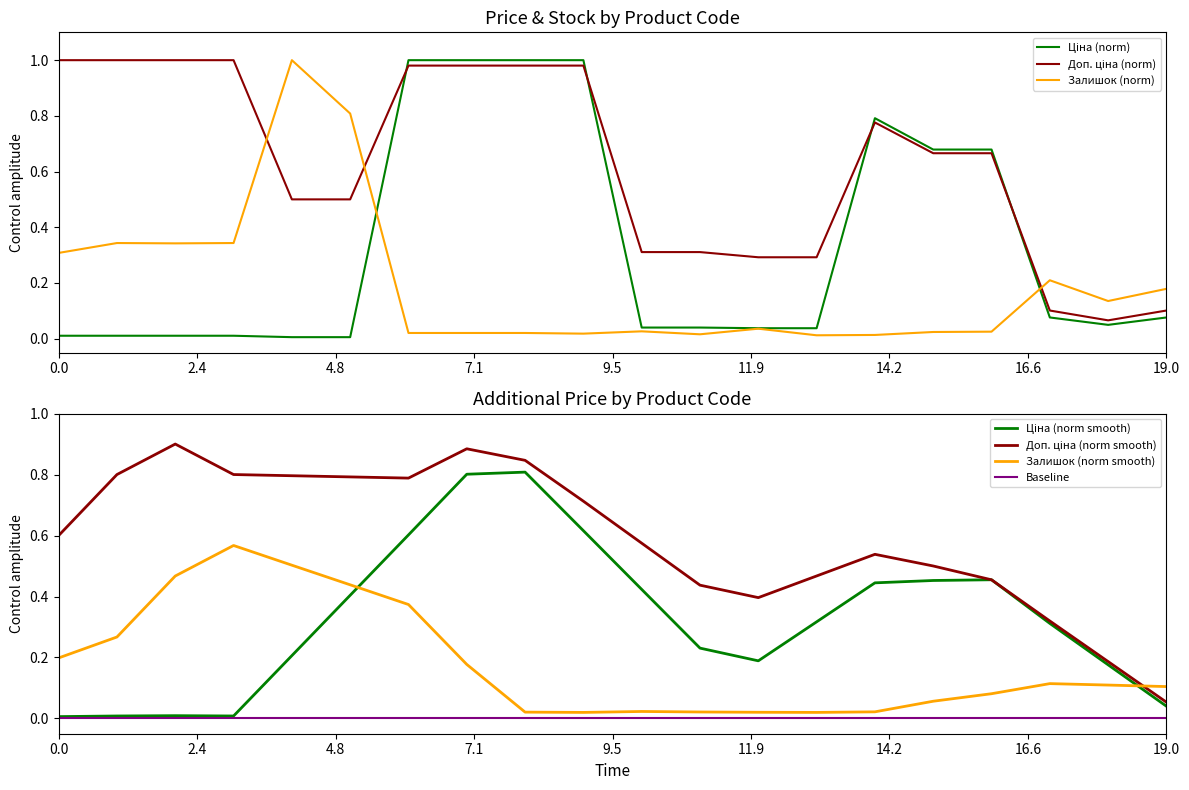

Is it true that Baseline equals 0.0 at 0.0?

True